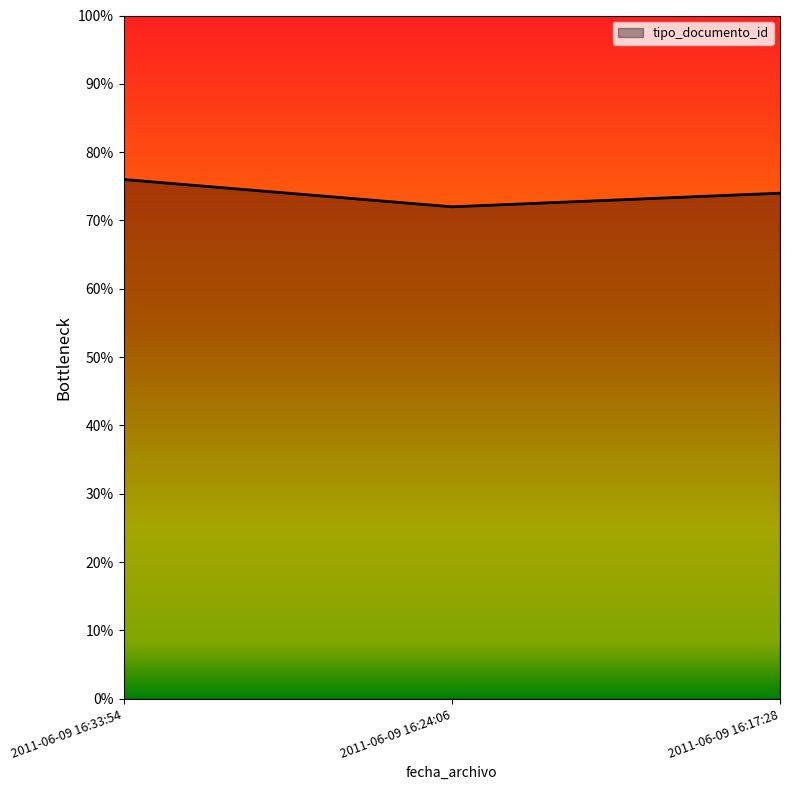

Read the value at 2011-06-09 16:17:28.

74